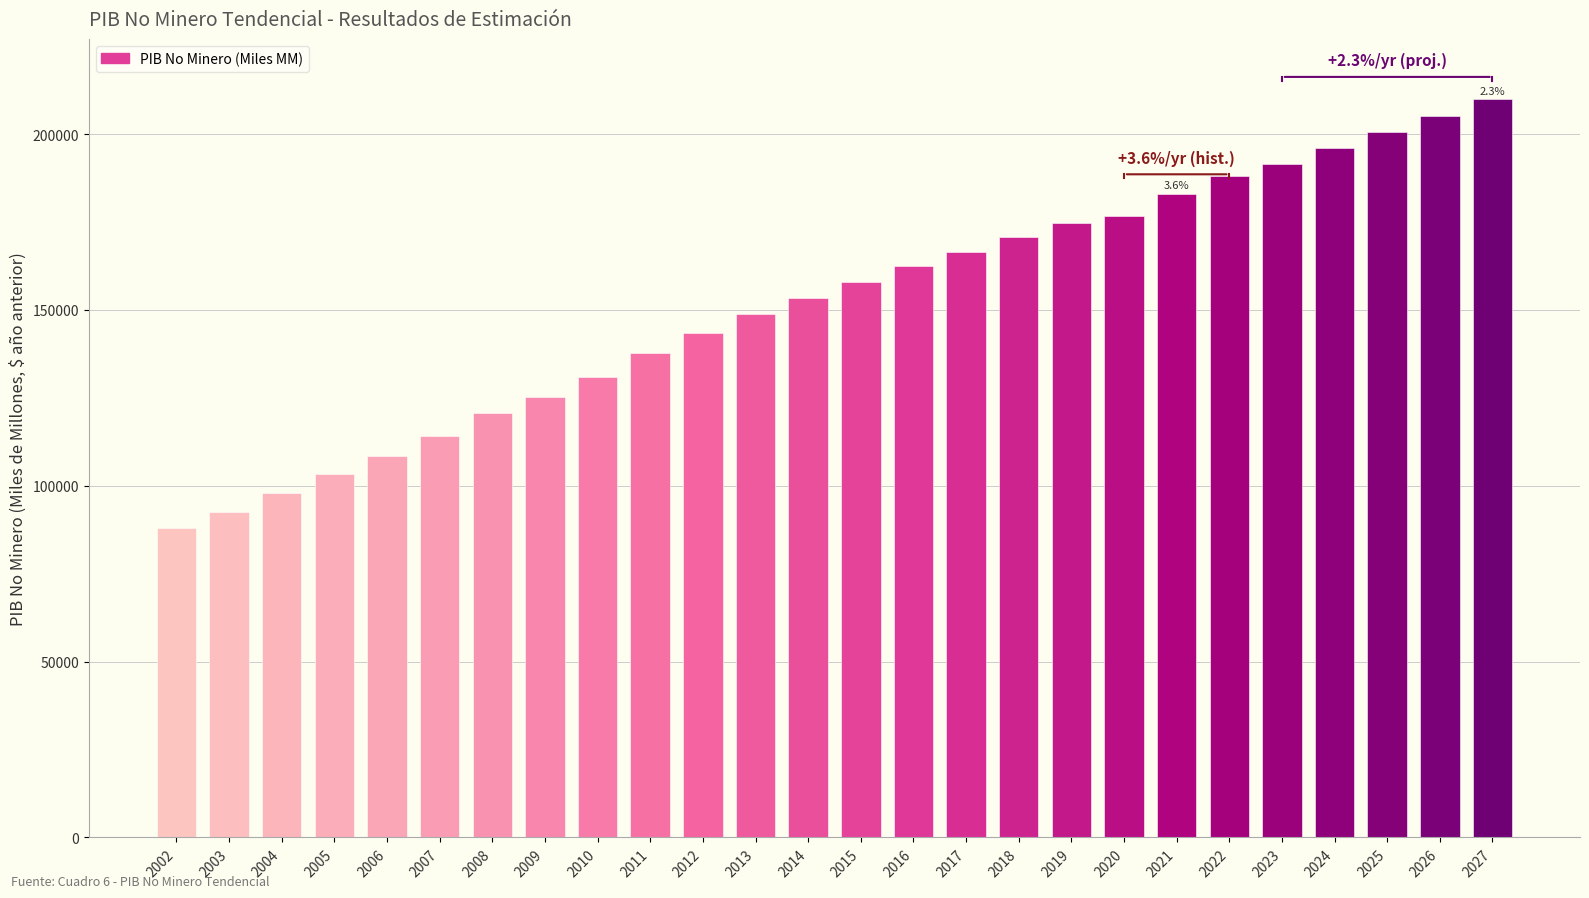

Approximately how many times larger is the value at 2018 compared to 2017?

1.0